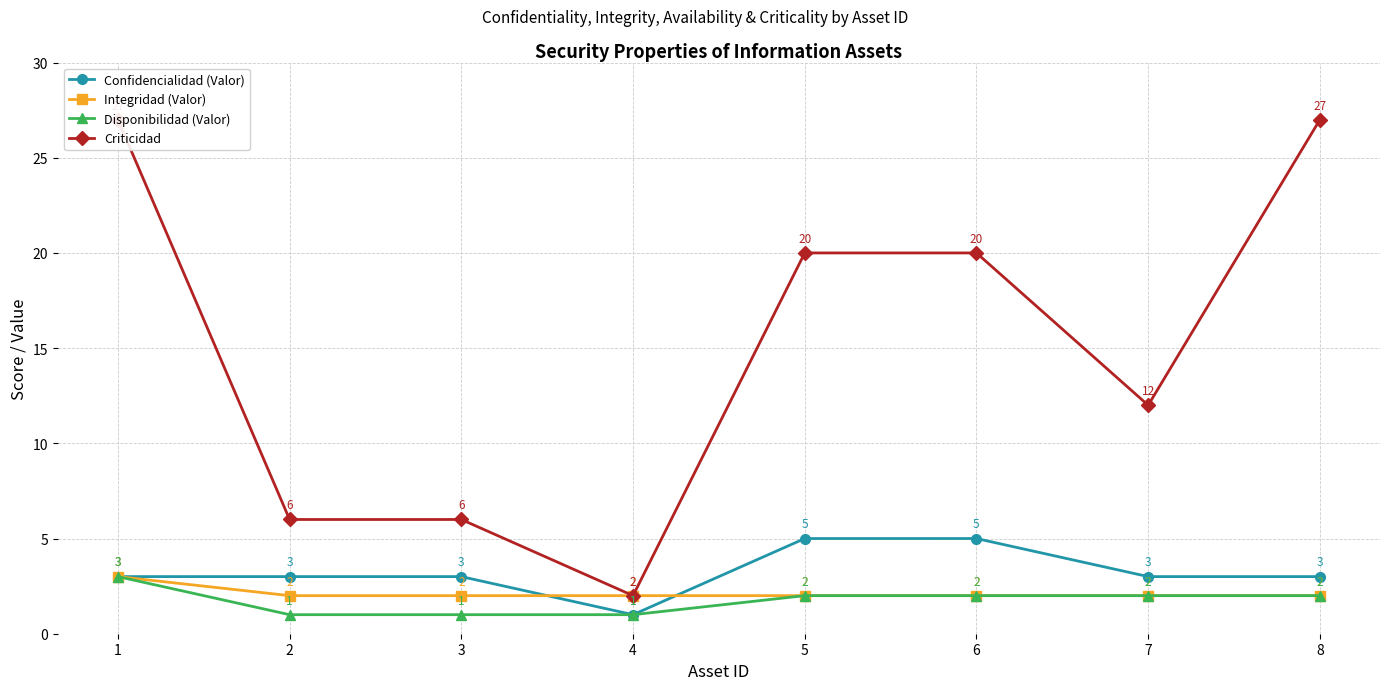

True or false: Integridad (Valor) has a value of 3 at 7.

False